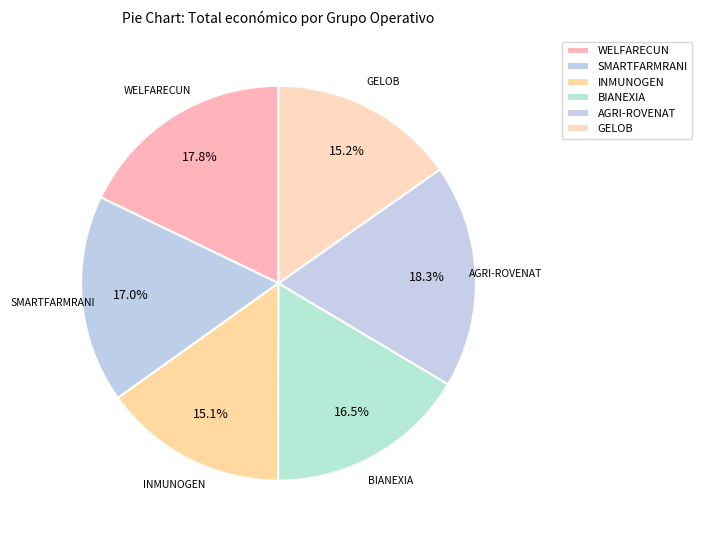

To the nearest percent, what portion does BIANEXIA represent?

16%